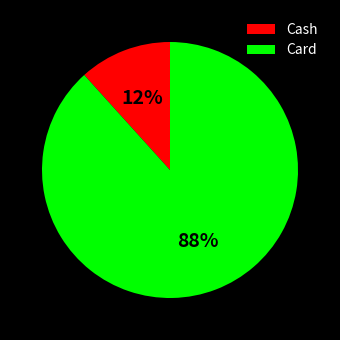

Which slice is the smallest?

Cash